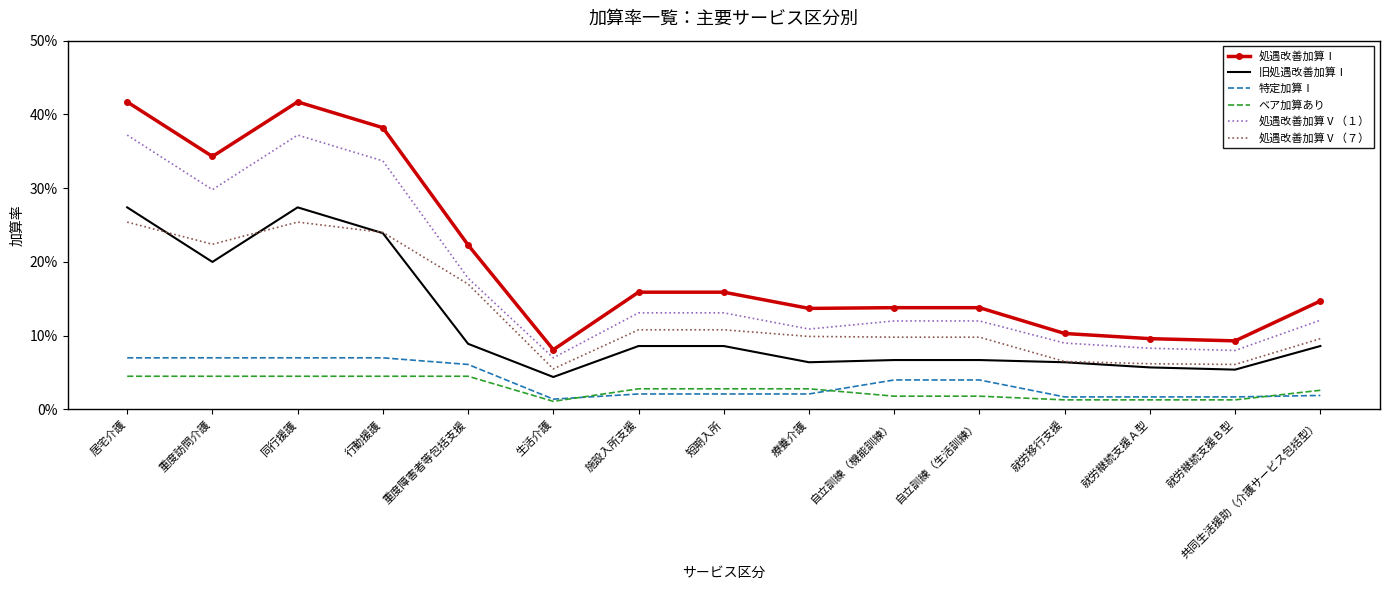

What are all the series names shown in the legend?

処遇改善加算Ⅰ, 旧処遇改善加算Ⅰ, 特定加算Ⅰ, ベア加算あり, 処遇改善加算Ⅴ（１）, 処遇改善加算Ⅴ（７）